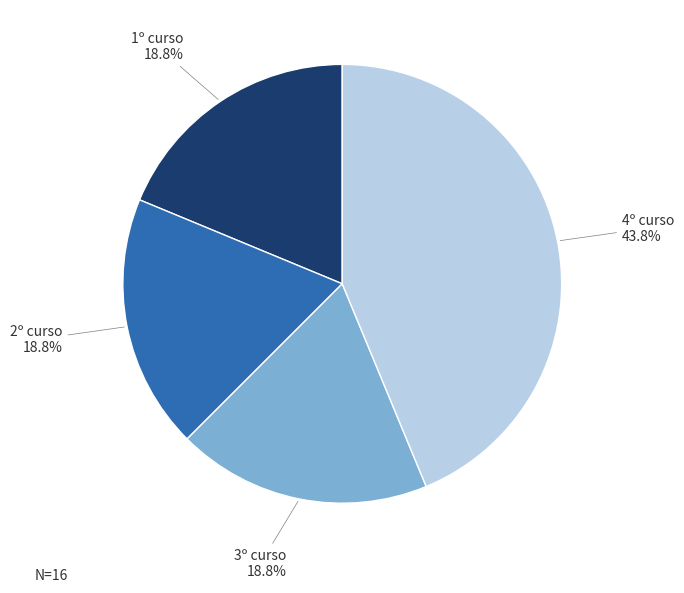

Does any single category account for the majority?

No